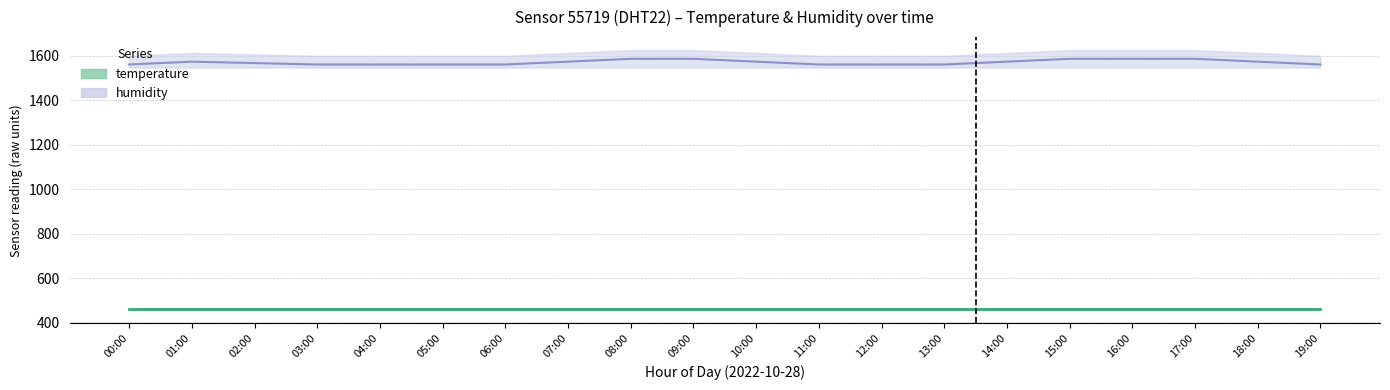

Does the chart have visible grid lines?

Yes